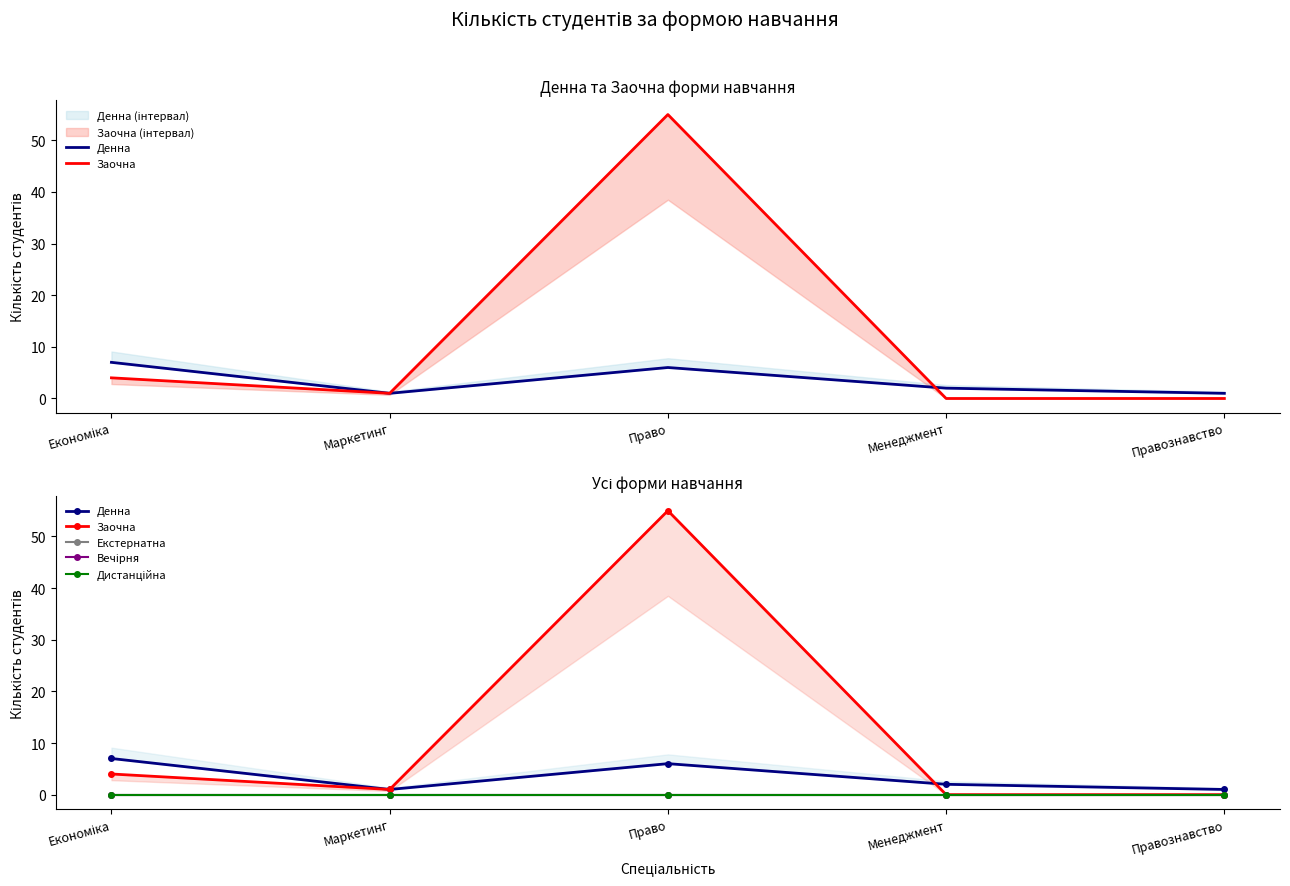

Is this an area chart (filled region under the line)?

No